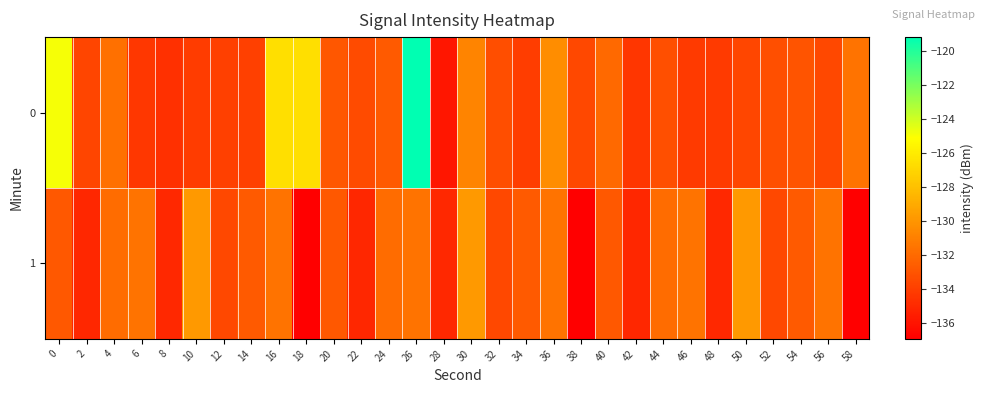

Count the number of categories in the chart.

30